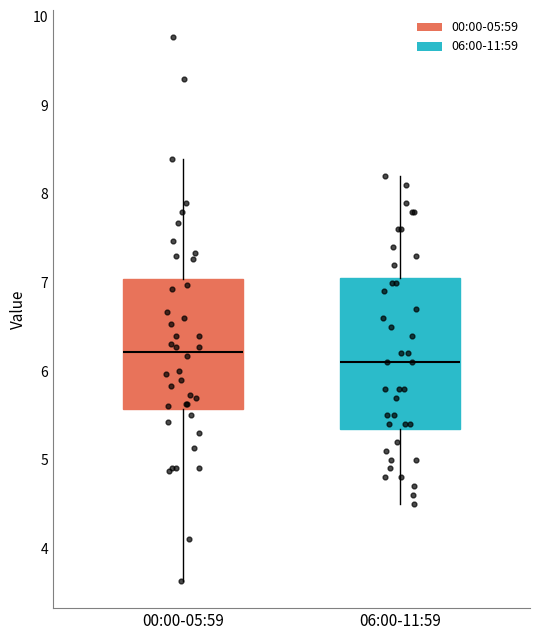

Where is the lower edge of the box for 00:00-05:59 on the y-axis? The values are not printed on the chart, so give them approximately, as read against the axis.

5.6